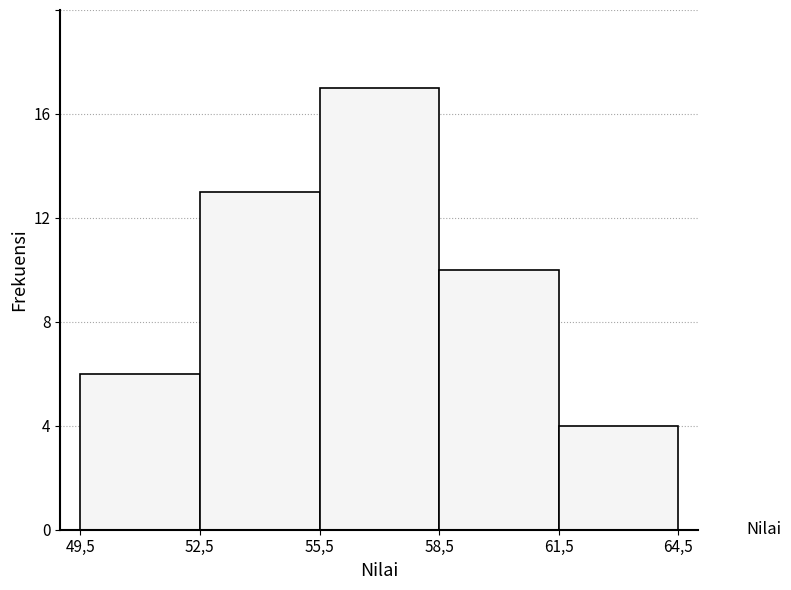

Reading left to right, extract all data points from this chart.

6	13	17	10	4